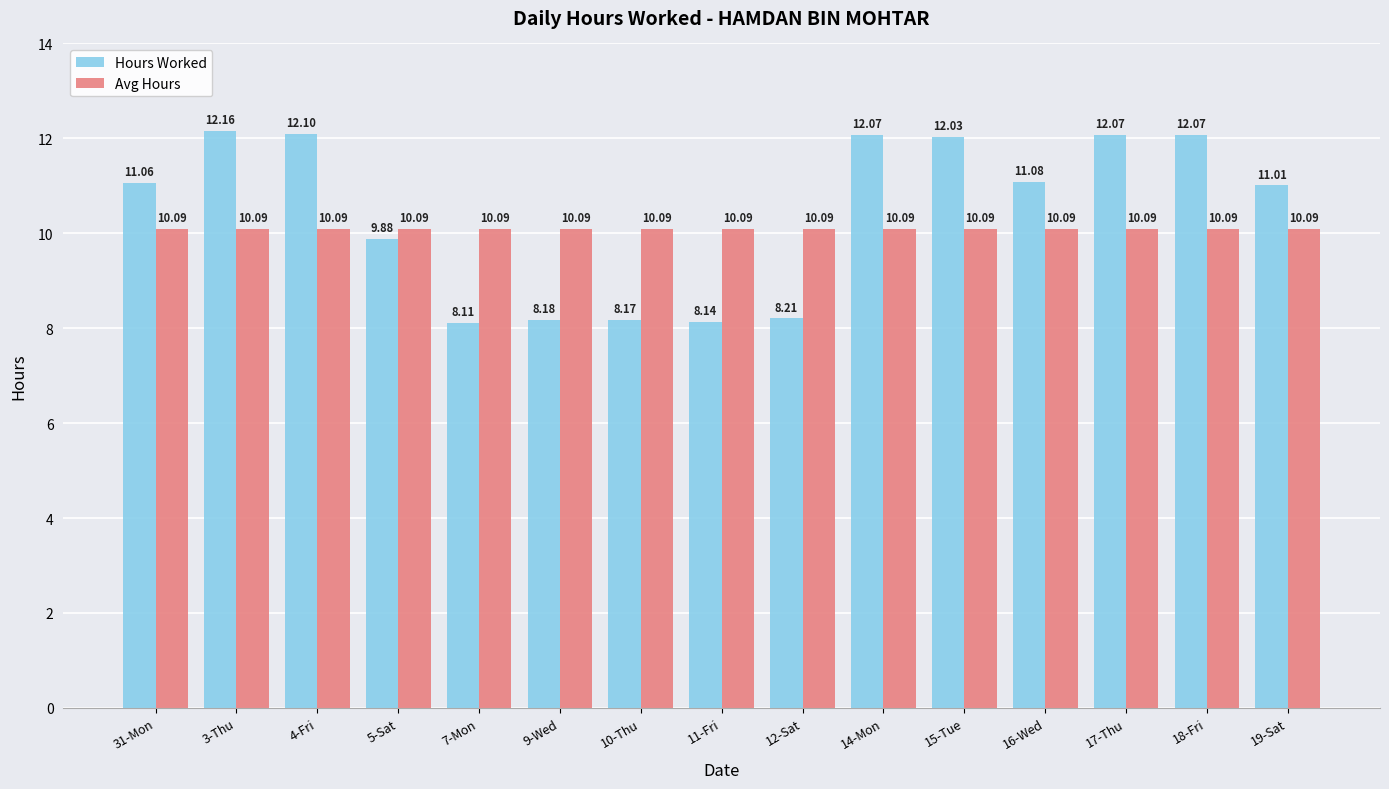

What is the highest value of the Hours Worked series?

12.2